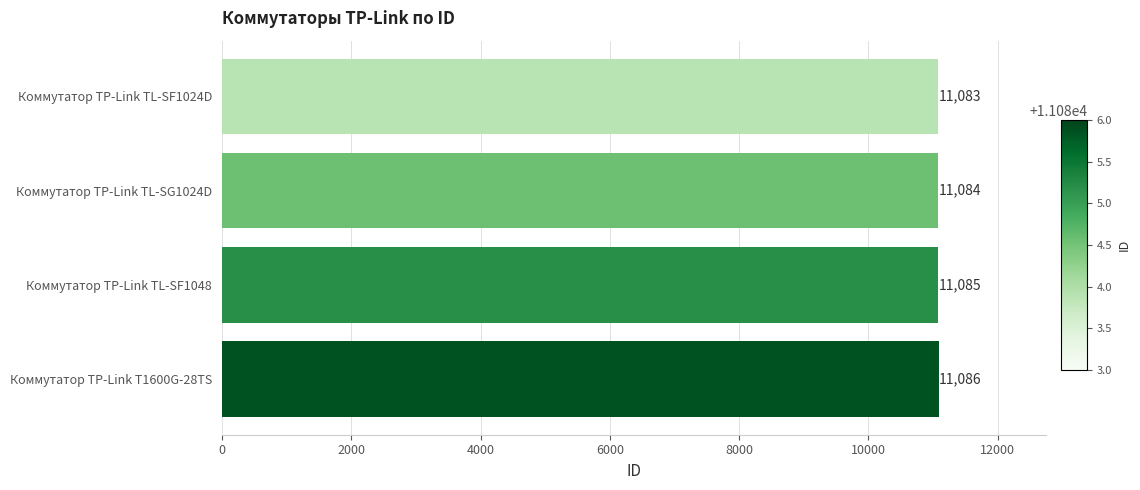

Count the values in the range 11084 to 11086.

3